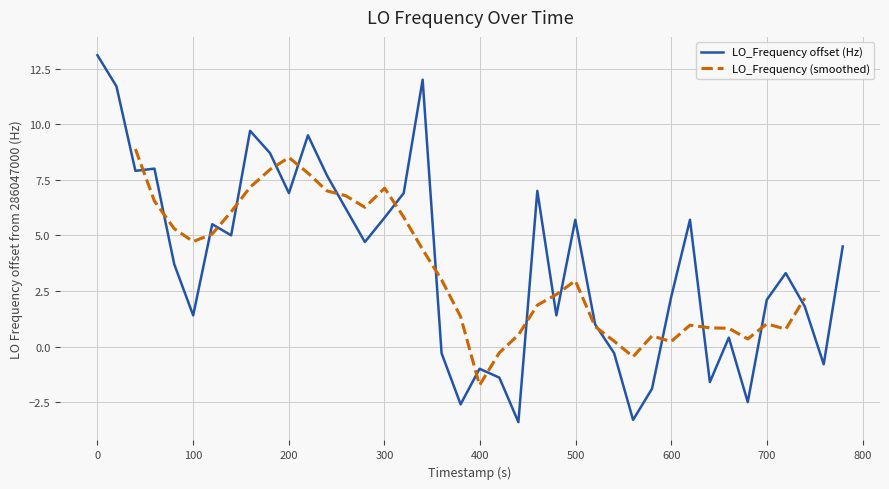

How many values are below zero?

11